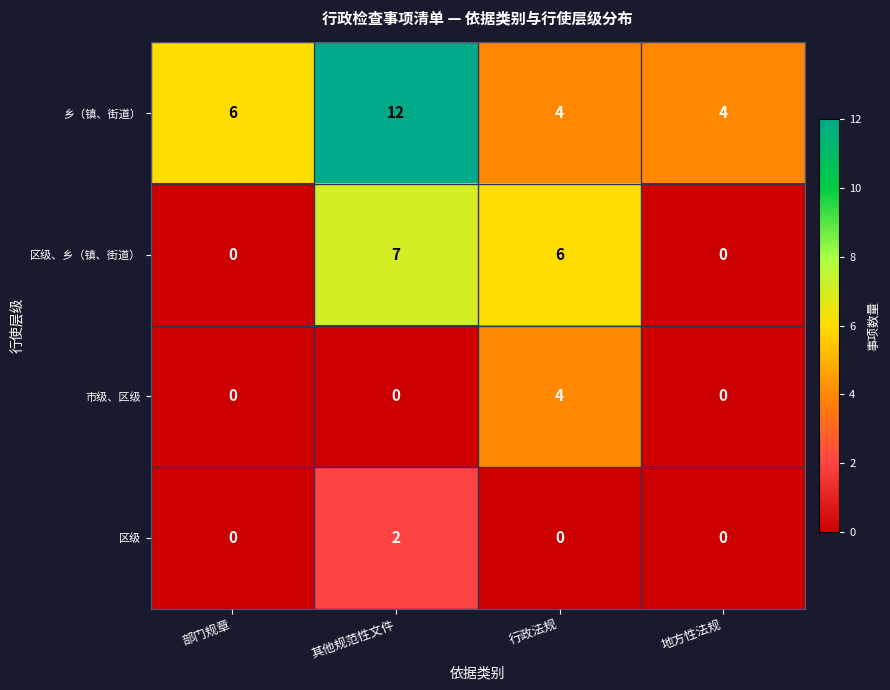

What is the spread (max minus min) of values at 其他规范性文件?

12